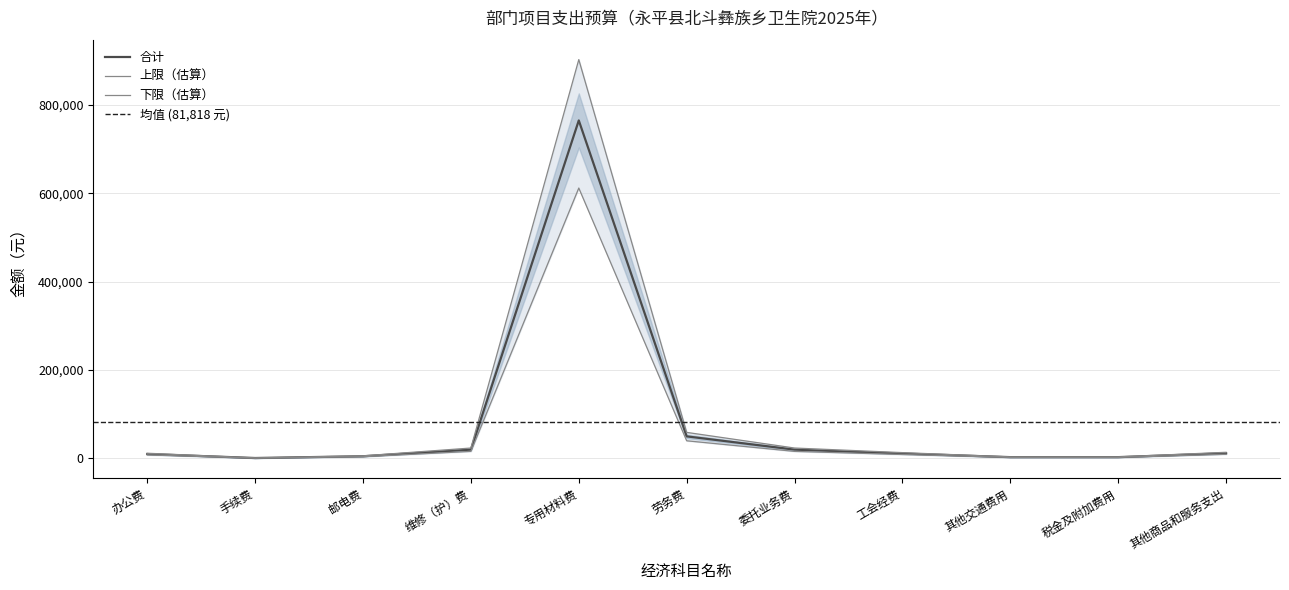

What value does the 合计 series have at 维修（护）费?

20000.0